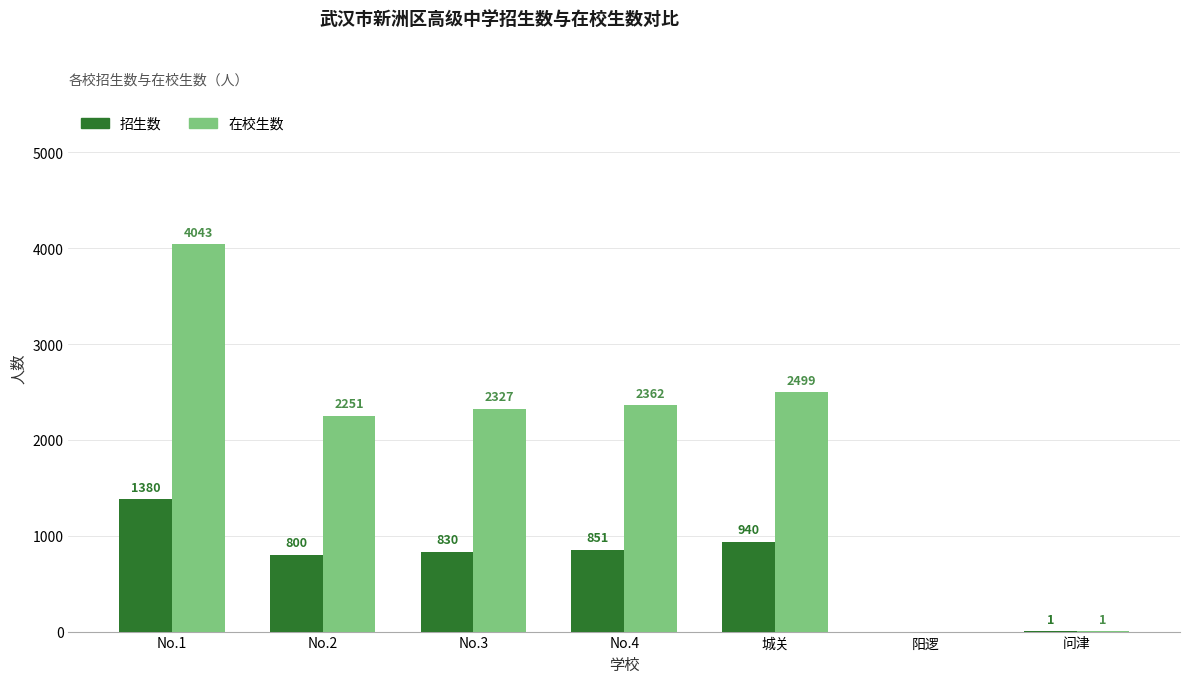

Is it true that 招生数 equals -440 at 阳逻?

False